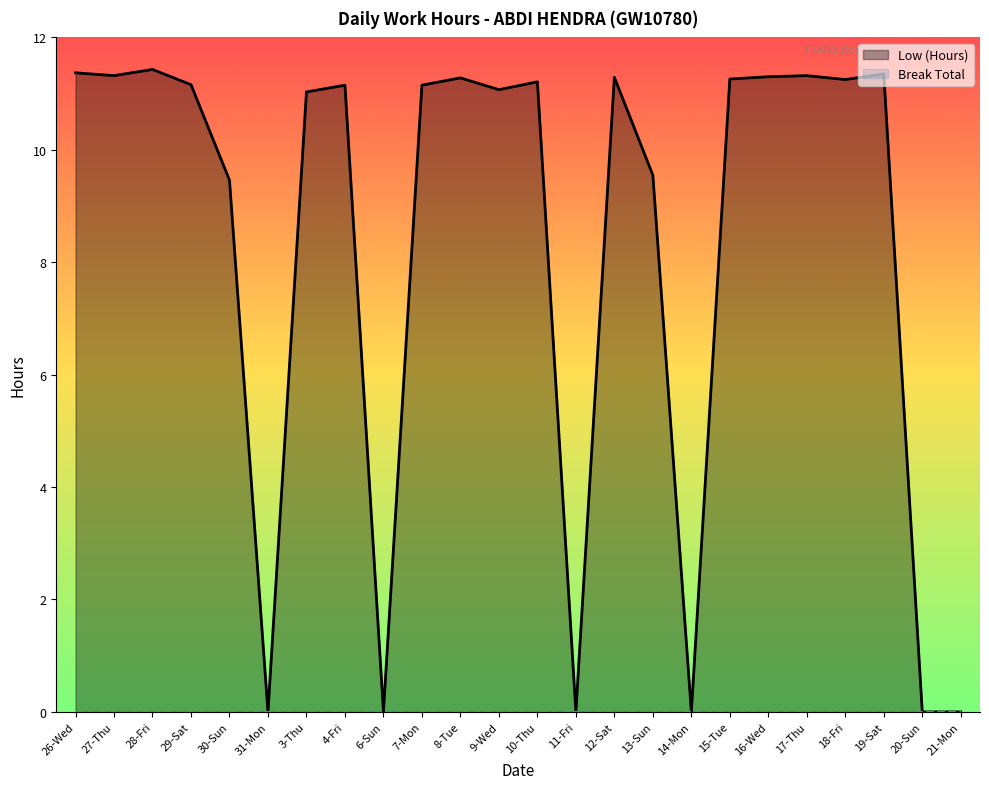

Reading right to left, extract all data points from this chart.

21-Mon=0.0	20-Sun=0.0	19-Sat=11.3	18-Fri=11.2	17-Thu=11.3	16-Wed=11.3	15-Tue=11.3	14-Mon=0.0	13-Sun=9.6	12-Sat=11.3	11-Fri=0.0	10-Thu=11.2	9-Wed=11.1	8-Tue=11.3	7-Mon=11.2	6-Sun=0.0	4-Fri=11.2	3-Thu=11.0	31-Mon=0.0	30-Sun=9.5	29-Sat=11.2	28-Fri=11.4	27-Thu=11.3	26-Wed=11.4